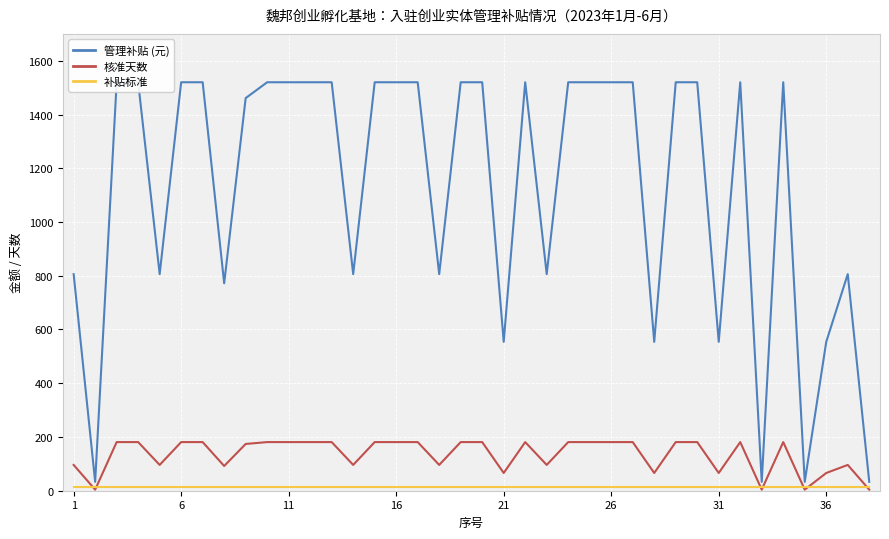

What is the sum of all 核准天数 values?

5104